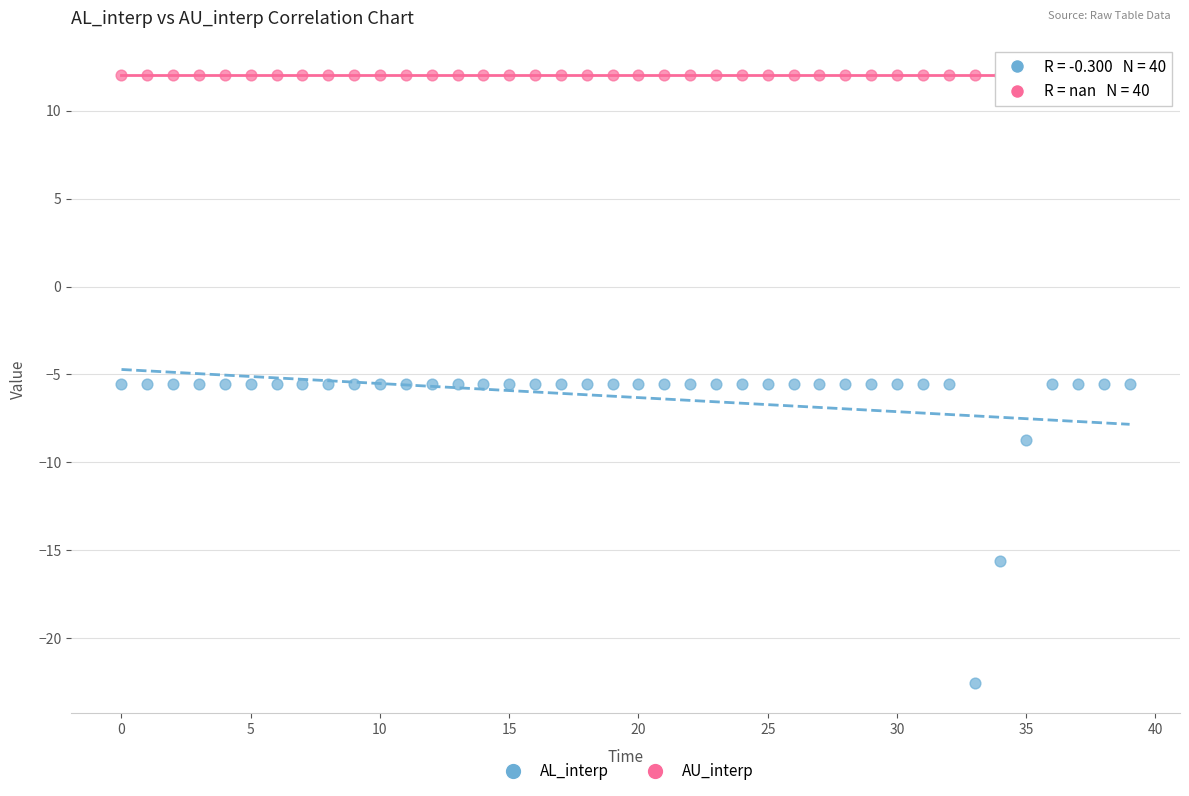

What are all the series names shown in the legend?

AL_interp, AU_interp